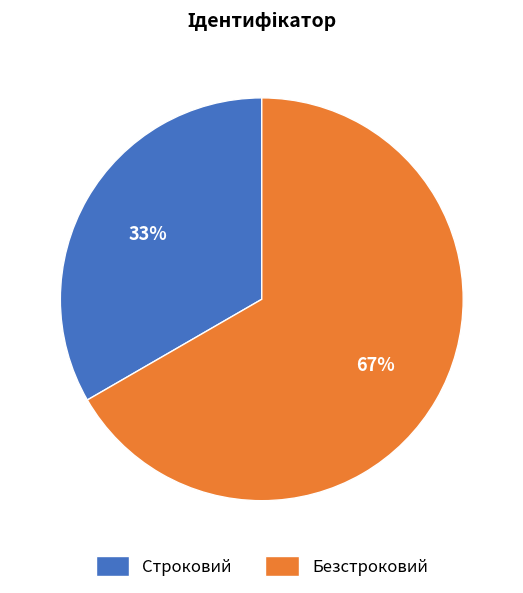

Approximately how many times larger is the value at Безстроковий compared to Строковий?

2.0